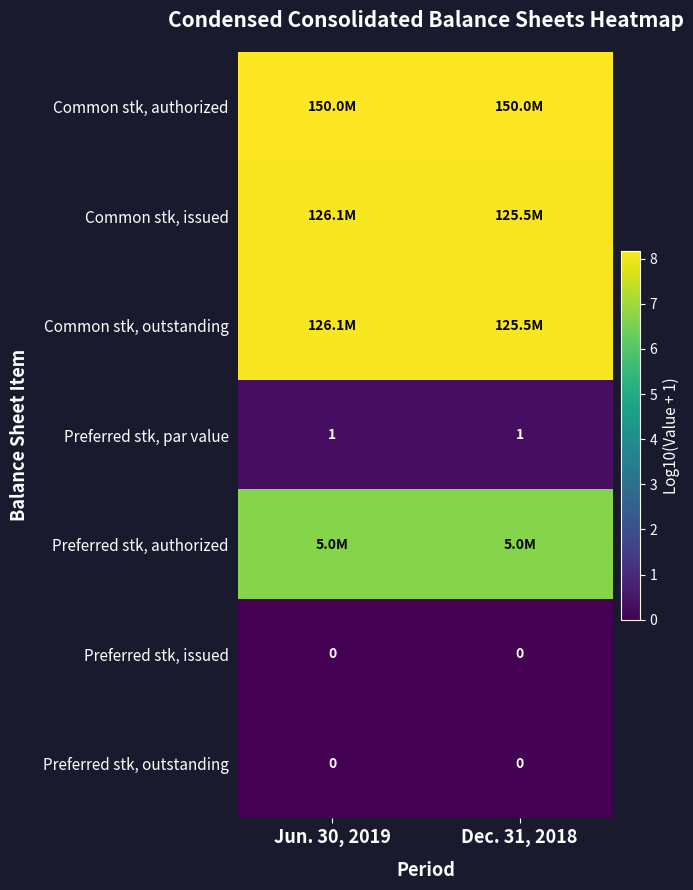

Is the value of Preferred stk, par value at Dec. 31, 2018 greater than the value of Preferred stk, outstanding at Jun. 30, 2019?

Yes